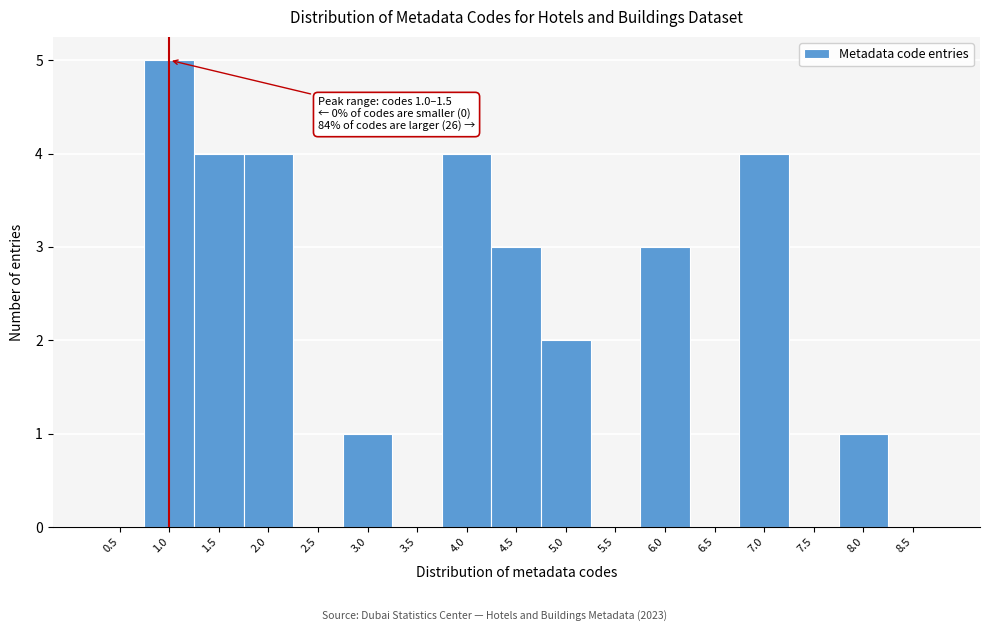

Reading left to right, list all the values displayed in this chart.

0.5=0	1.0=5	1.5=4	2.0=4	2.5=0	3.0=1	3.5=0	4.0=4	4.5=3	5.0=2	5.5=0	6.0=3	6.5=0	7.0=4	7.5=0	8.0=1	8.5=0